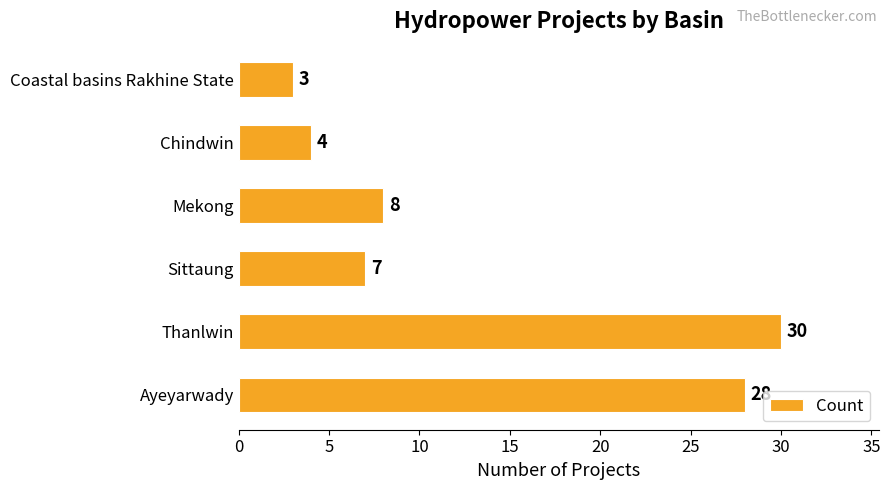

How many bars are there in total?

6